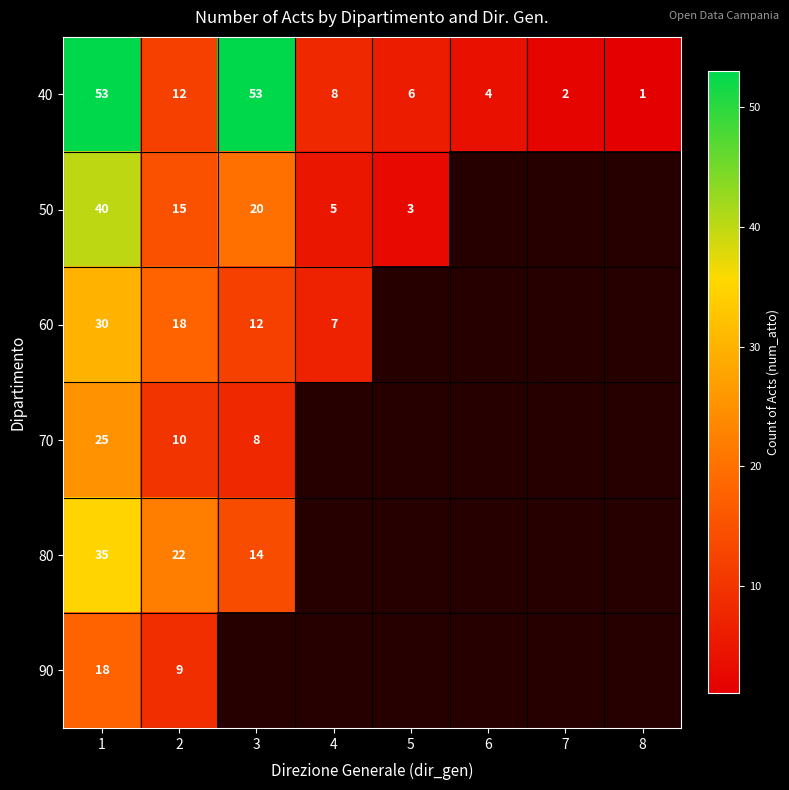

Is it true that 90 equals 10 at 1?

False